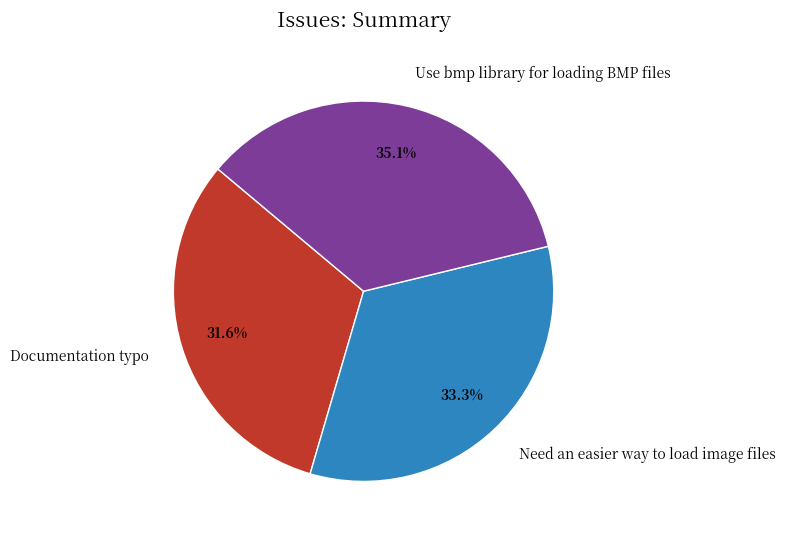

What percentage is the Need an easier way to load image files slice, to the nearest percent?

33%